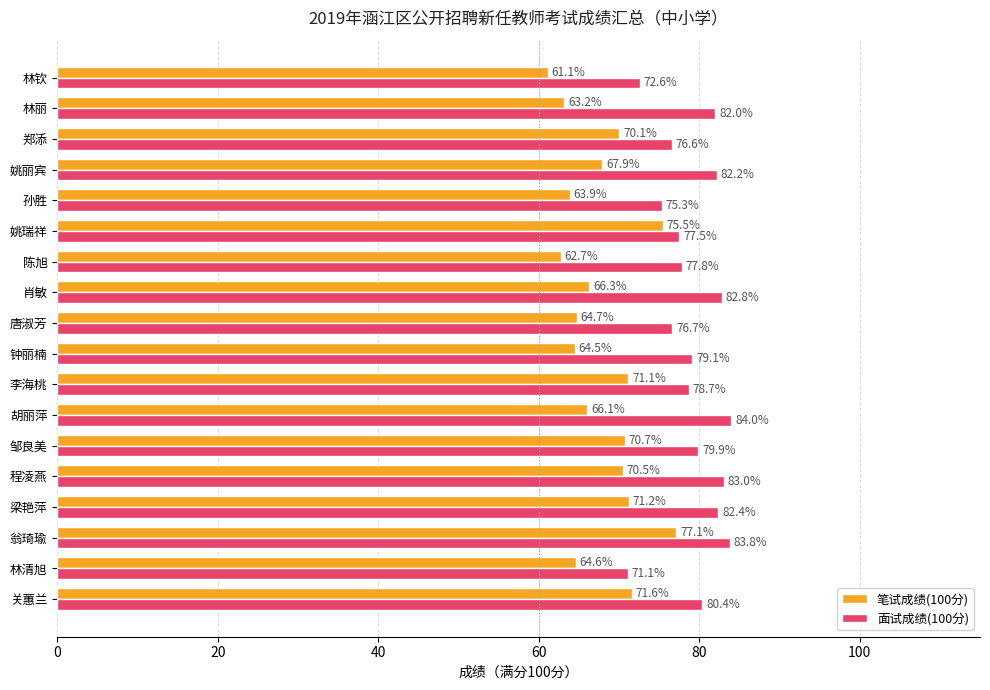

What are all the series names shown in the legend?

笔试成绩(100分), 面试成绩(100分)